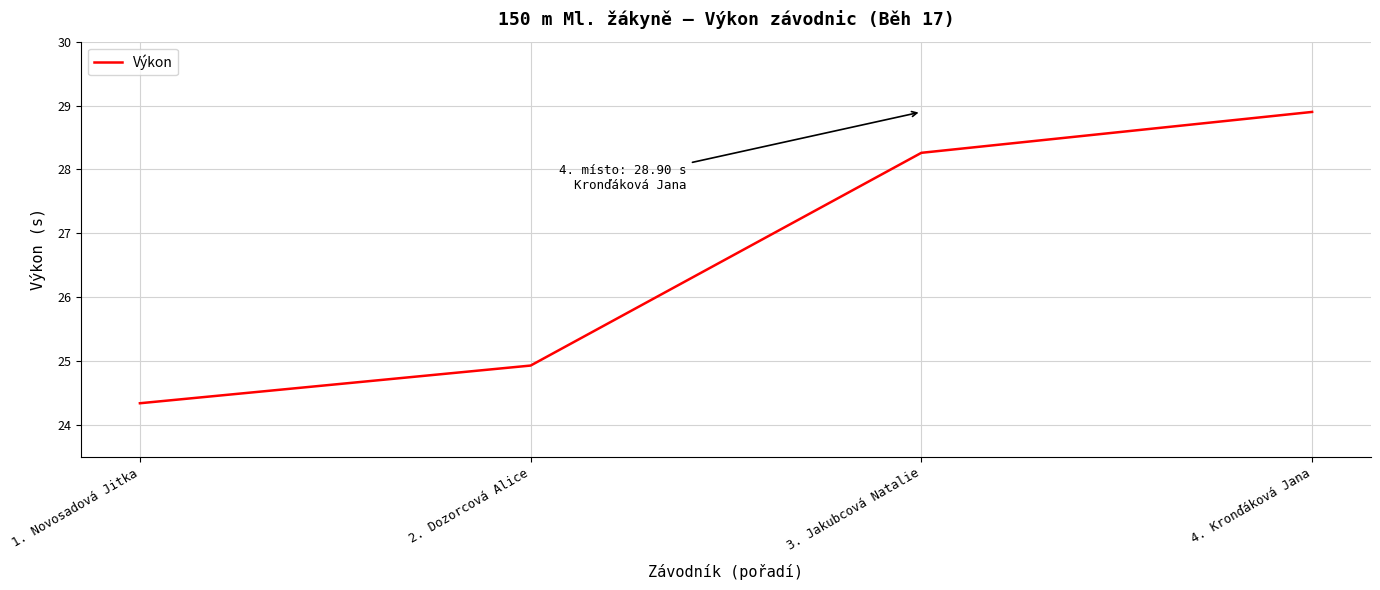

True or false: the data has more than 0 interior local peaks.

False